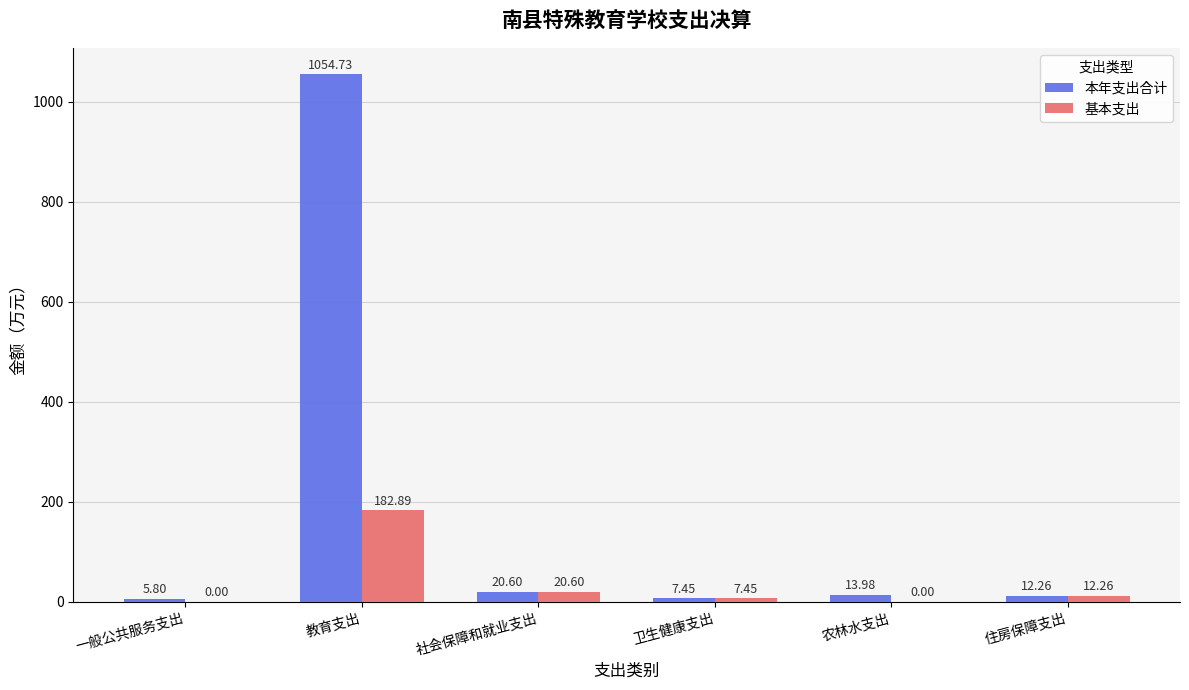

At which label does 本年支出合计 first exceed 13?

教育支出